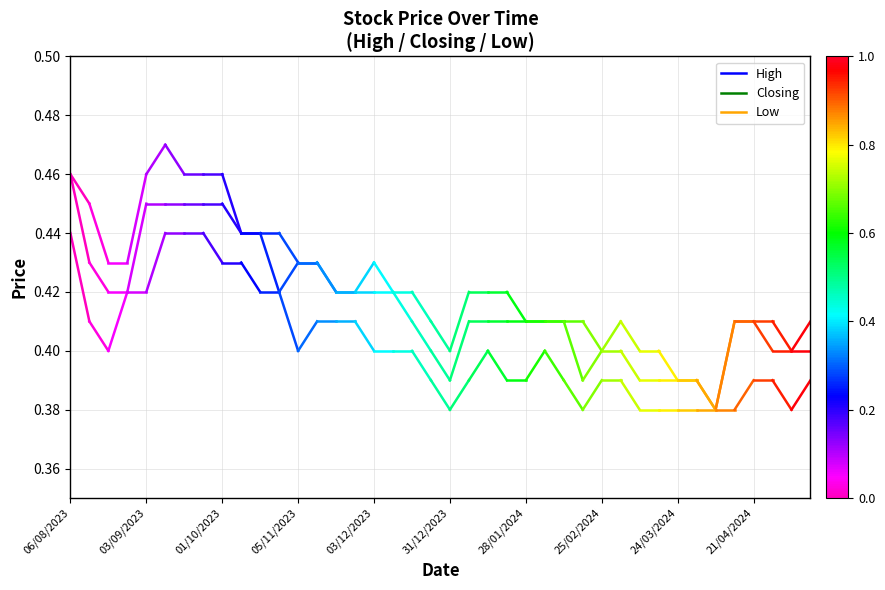

What position from the left is 06/08/2023?

1